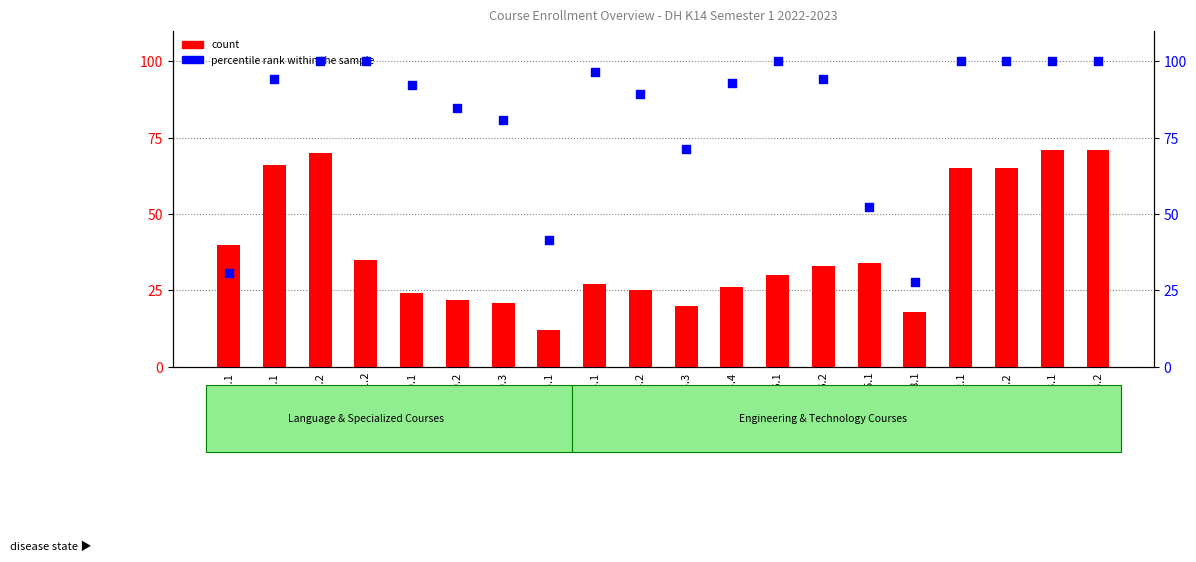

What is the total value across all series at FL6004.3?

91.4